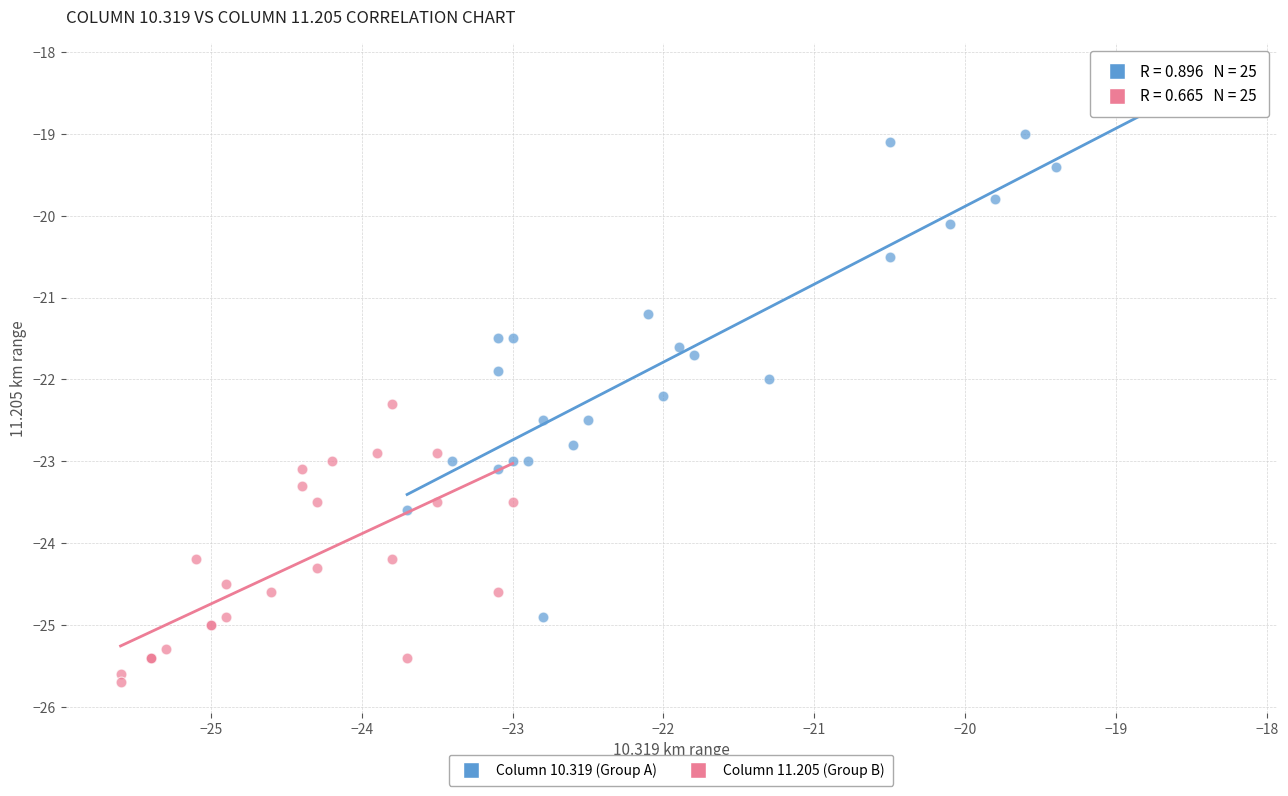

Which series reaches the minimum Y coordinate?

Column 11.205 (Group B)